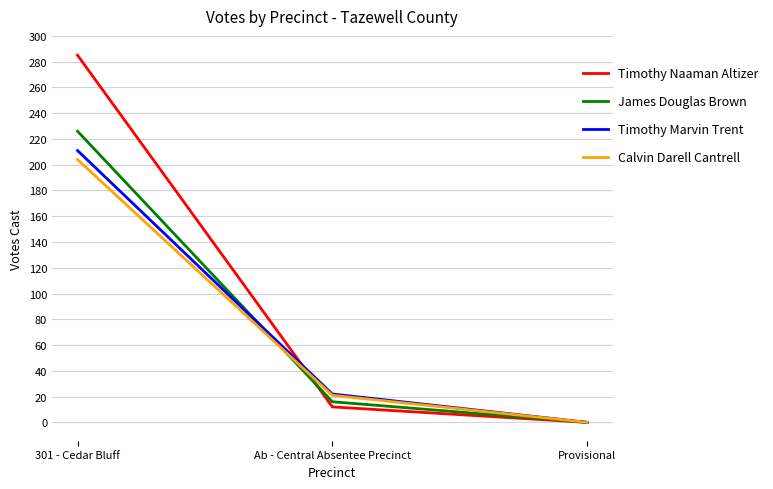

Which series has the largest total across all categories?

Timothy Naaman Altizer